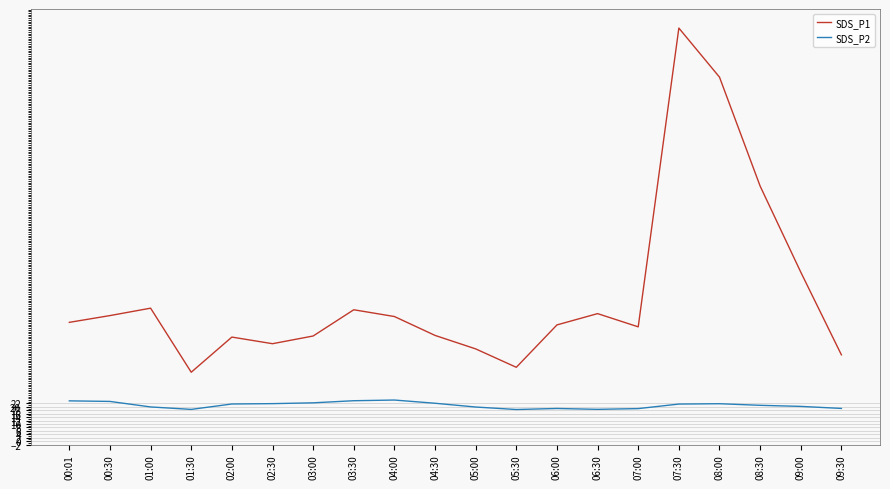

True or false: SDS_P2 and SDS_P1 cross at least once.

False